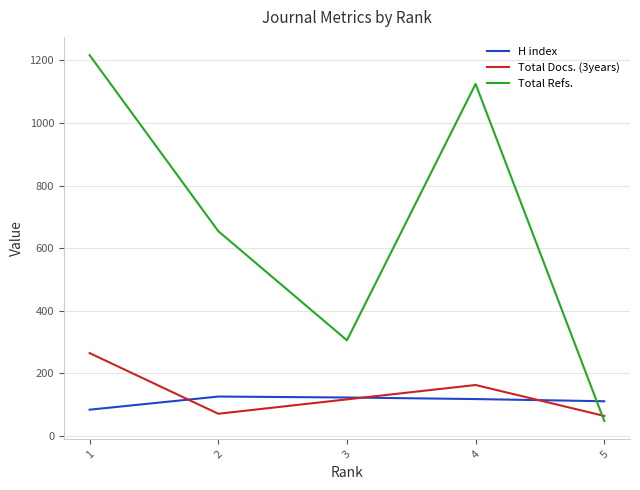

What is the greatest value displayed?

1217